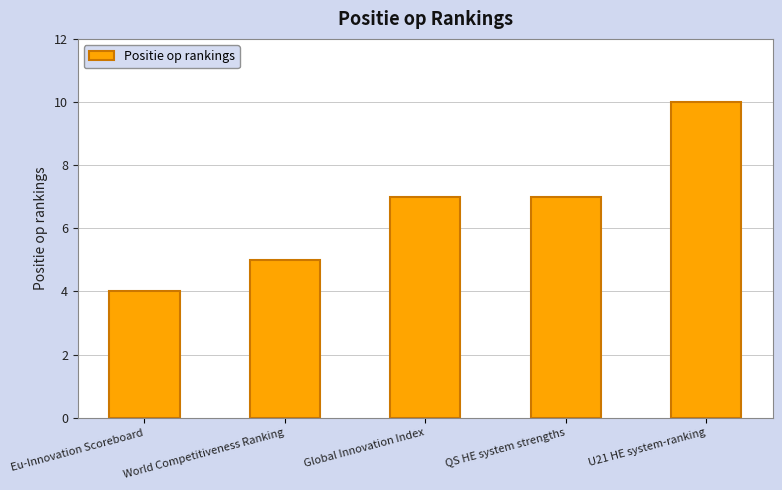

Reading left to right, list all the values displayed in this chart.

4	5	7	7	10